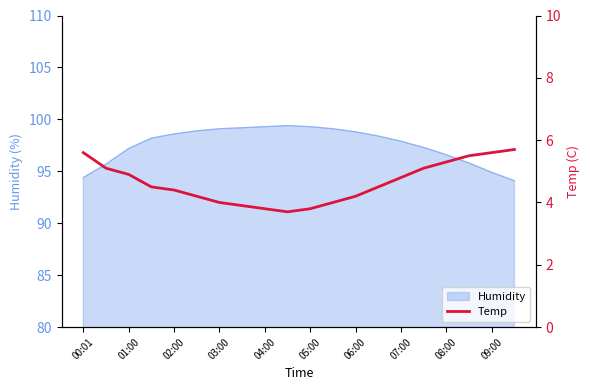

The value at 03:00 is 1.6. True or false?

False